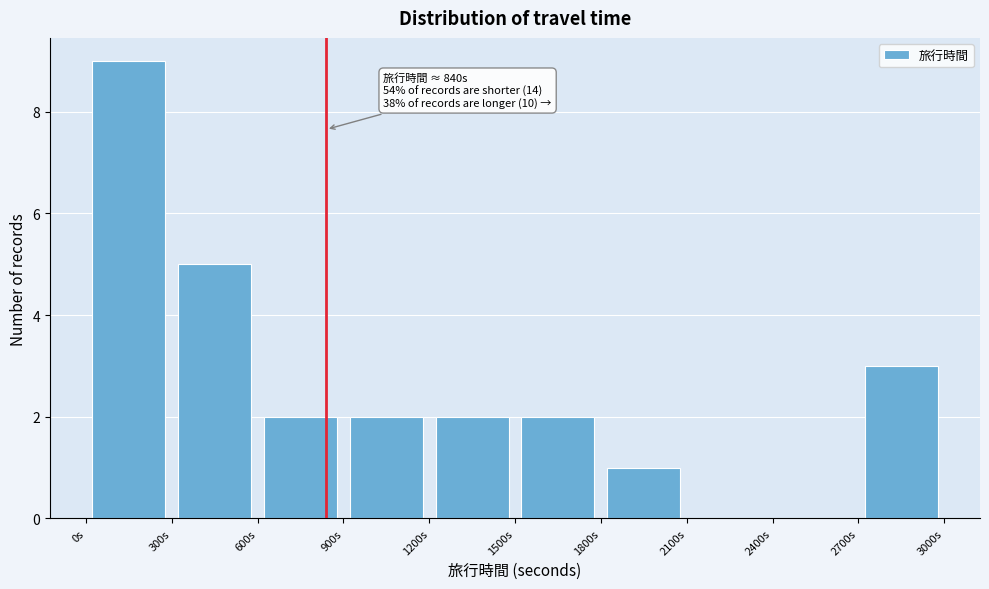

Which range on the x-axis has the tallest bar?

0 to 300